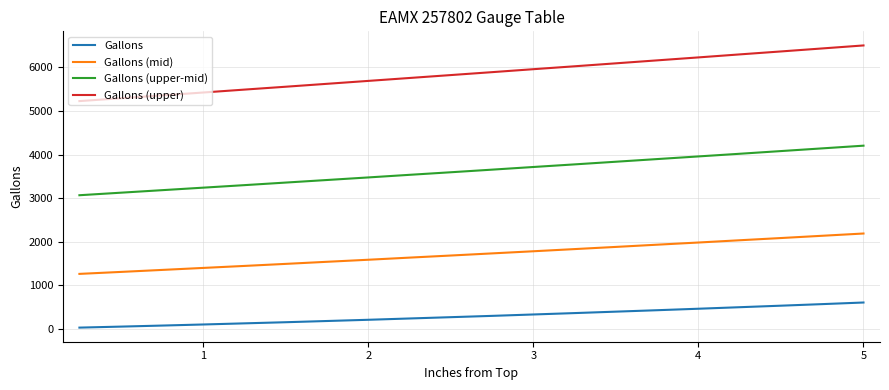

Does the chart have visible grid lines?

Yes